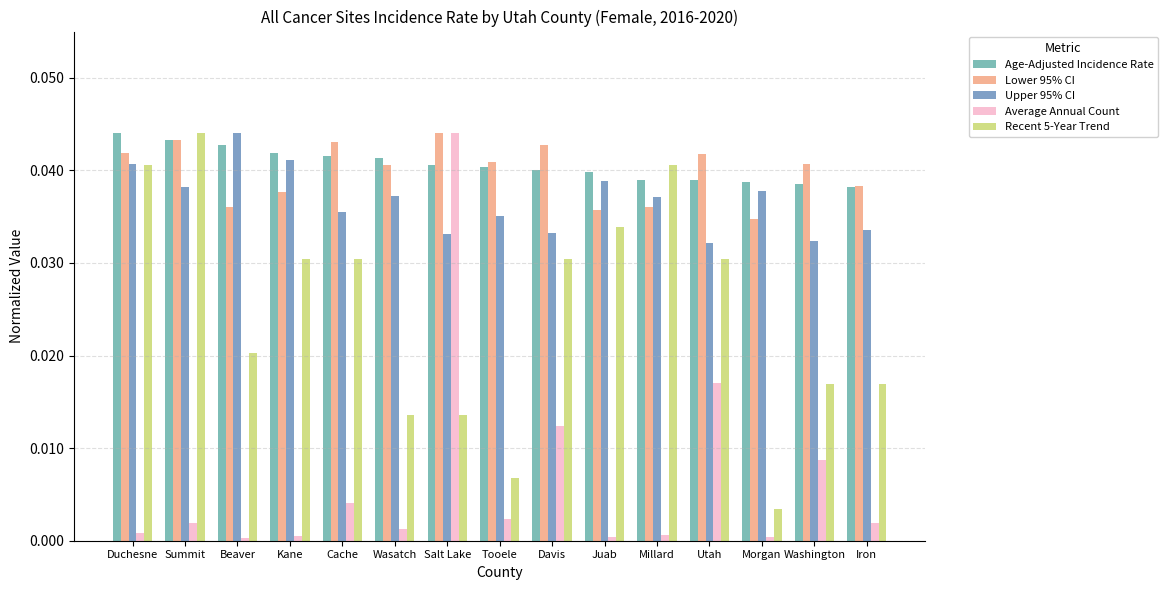

Between Davis and Salt Lake, which is larger?

Salt Lake